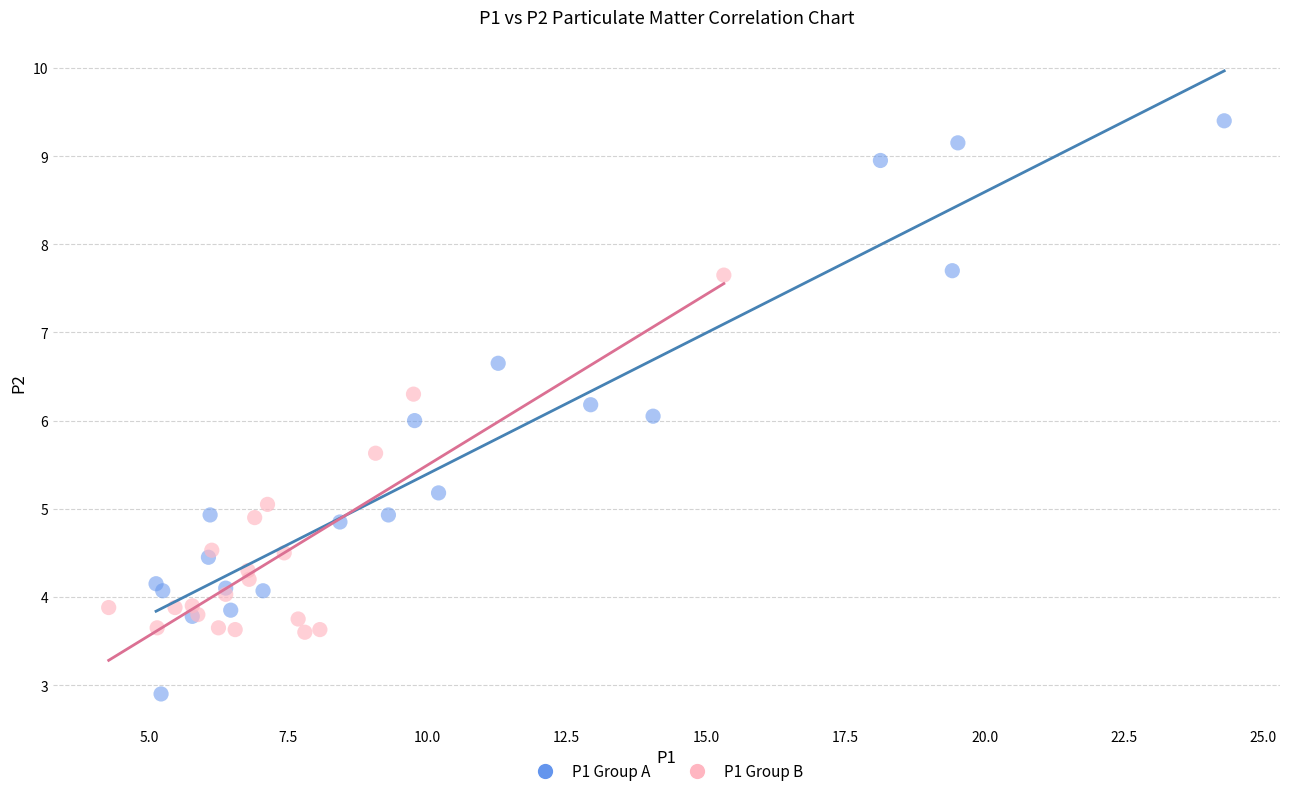

Which series has the widest spread of Y values?

P1 Group A